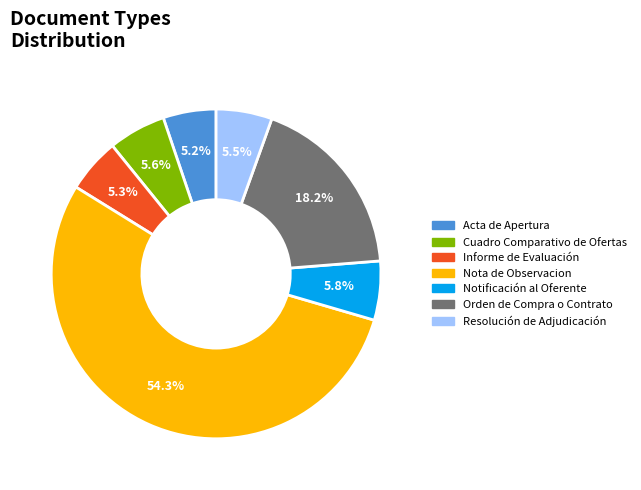

Between Cuadro Comparativo de Ofertas and Orden de Compra o Contrato, which is larger?

Orden de Compra o Contrato